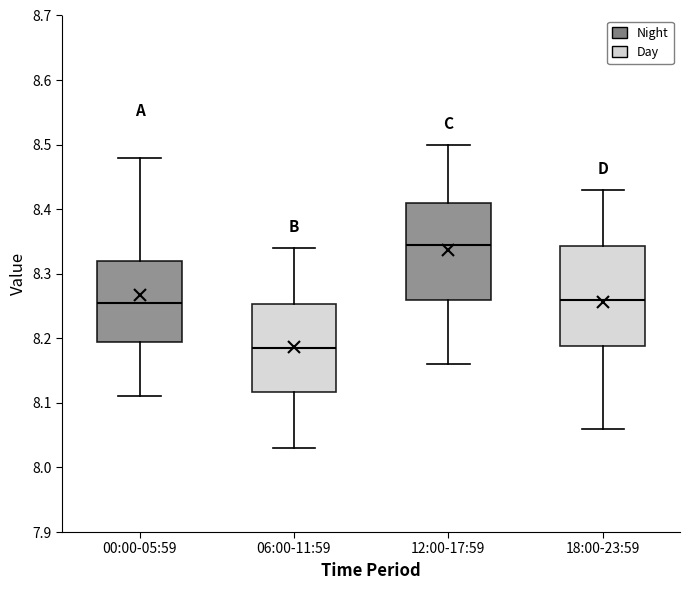

Reading left to right, transcribe this box plot: for each box, give where its median line is, the range the box spans, and where its two whiskers end, as read against the y-axis. The values are not printed on the chart, so give them approximately, as read against the axis.

00:00-05:59: median 8.26, box 8.20 to 8.32, whiskers 8.11 to 8.48
06:00-11:59: median 8.19, box 8.12 to 8.25, whiskers 8.03 to 8.34
12:00-17:59: median 8.35, box 8.26 to 8.41, whiskers 8.16 to 8.50
18:00-23:59: median 8.26, box 8.19 to 8.34, whiskers 8.06 to 8.43